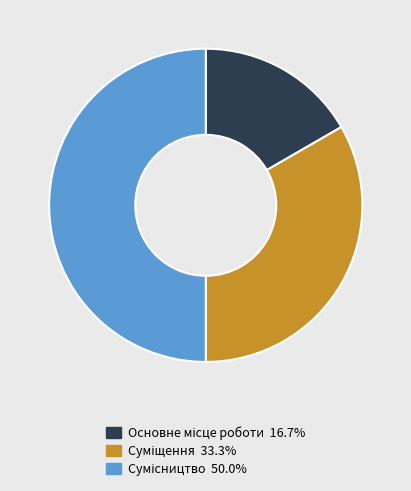

Count the number of slices in the pie.

3